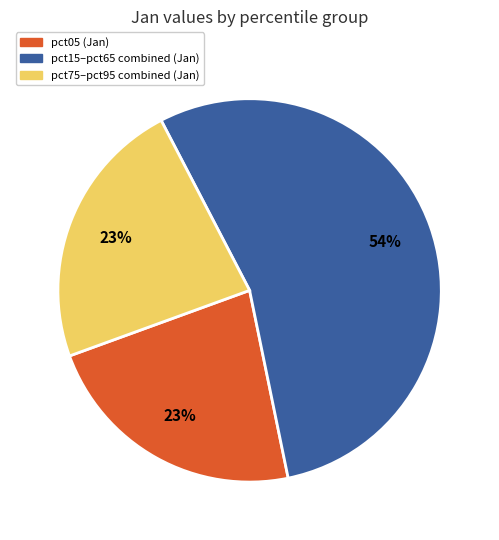

Is there any slice that represents more than half of the pie?

Yes